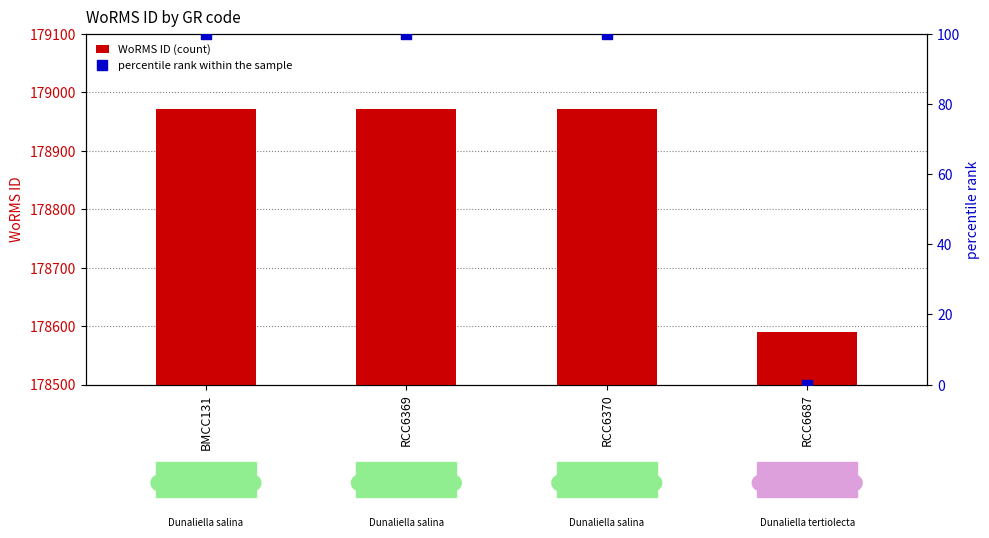

At which category is the sum across all series the highest?

BMCC131